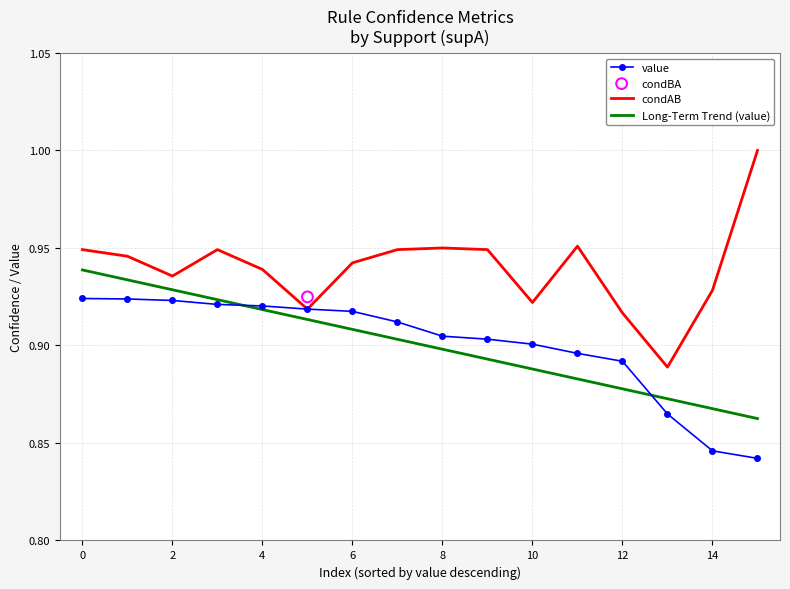

Is the value of Long-Term Trend (value) at 10 greater than the value of value at 12?

No